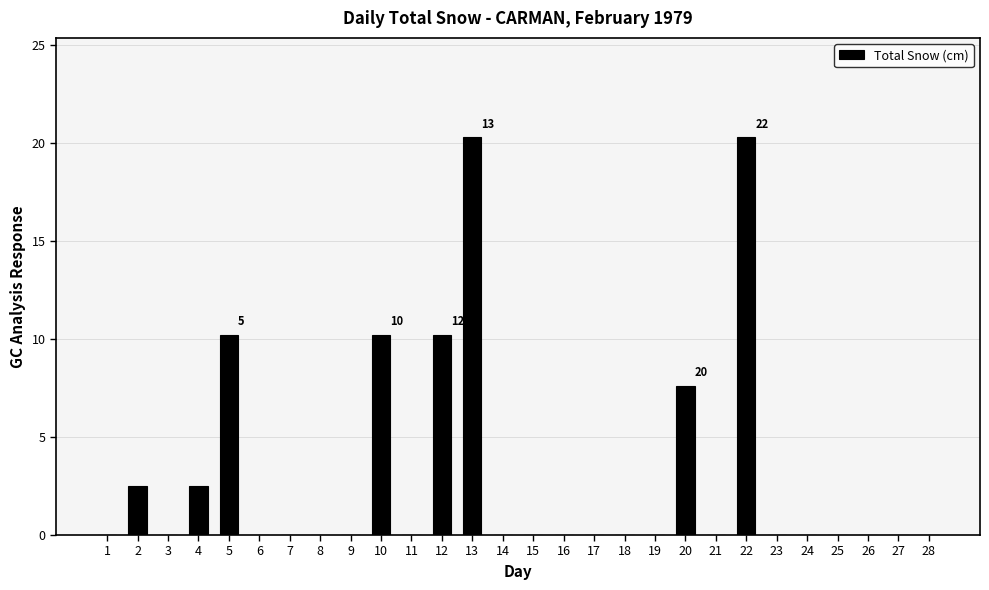

Reading right to left, transcribe all the data shown in this chart.

28=0.0	27=0.0	26=0.0	25=0.0	24=0.0	23=0.0	22=20.3	21=0.0	20=7.6	19=0.0	18=0.0	17=0.0	16=0.0	15=0.0	14=0.0	13=20.3	12=10.2	11=0.0	10=10.2	9=0.0	8=0.0	7=0.0	6=0.0	5=10.2	4=2.5	3=0.0	2=2.5	1=0.0